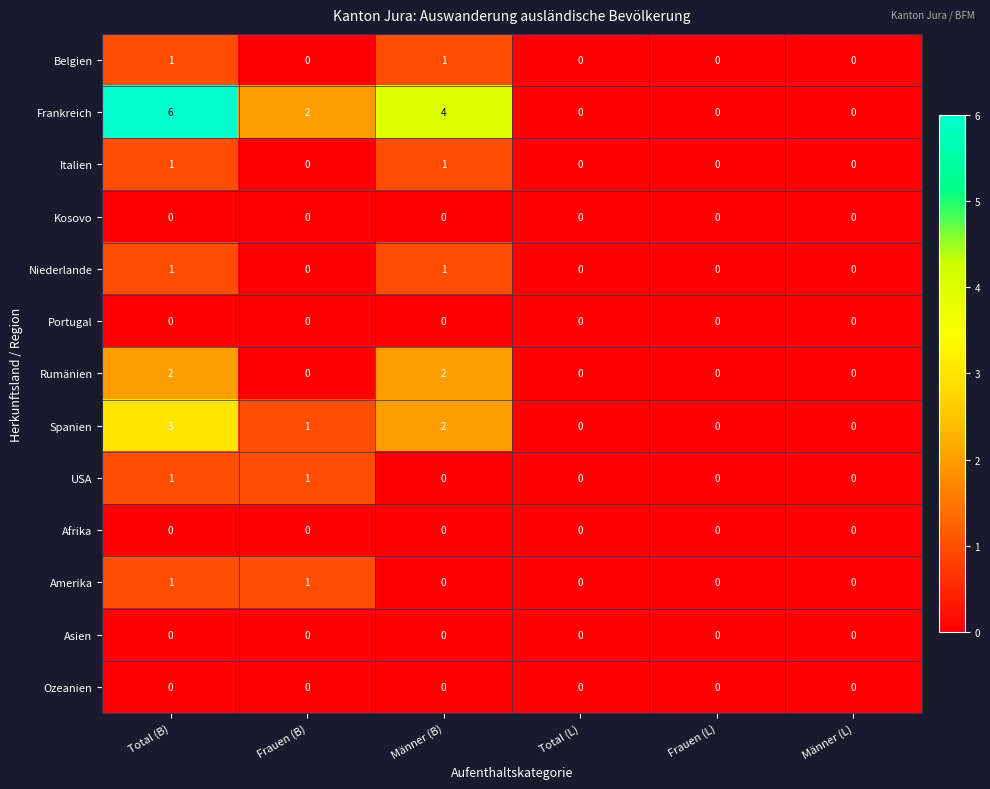

Which series has the widest spread of values?

Frankreich